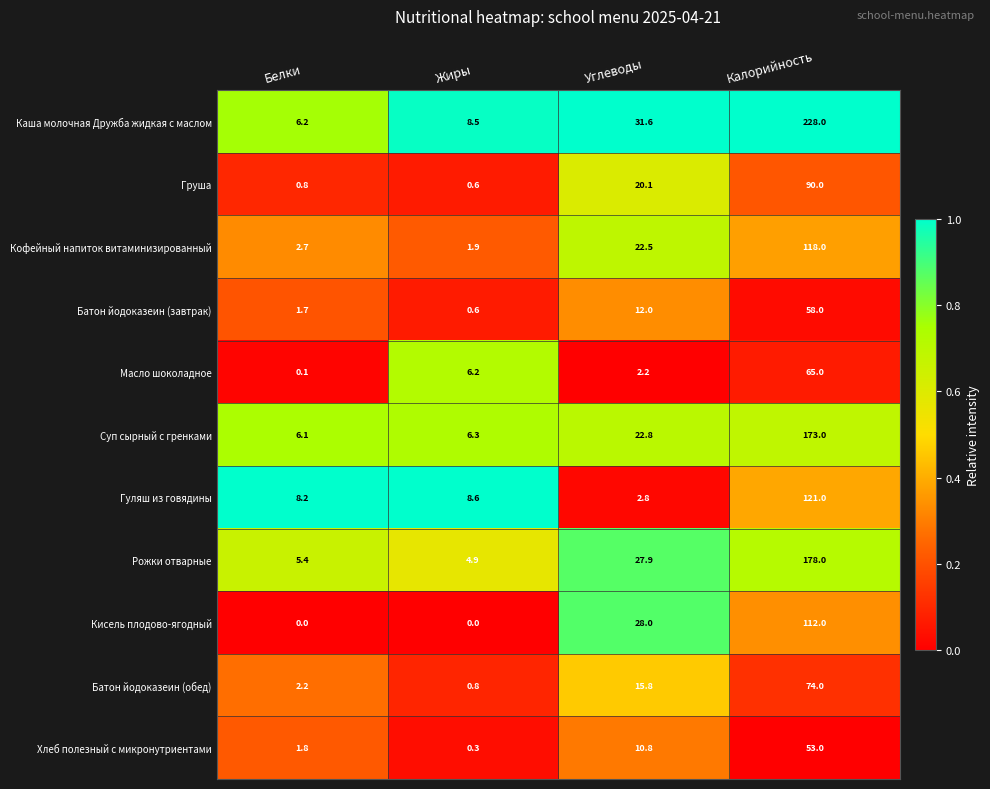

Between Белки and Углеводы, which series saw the biggest shift?

Кисель плодово-ягодный